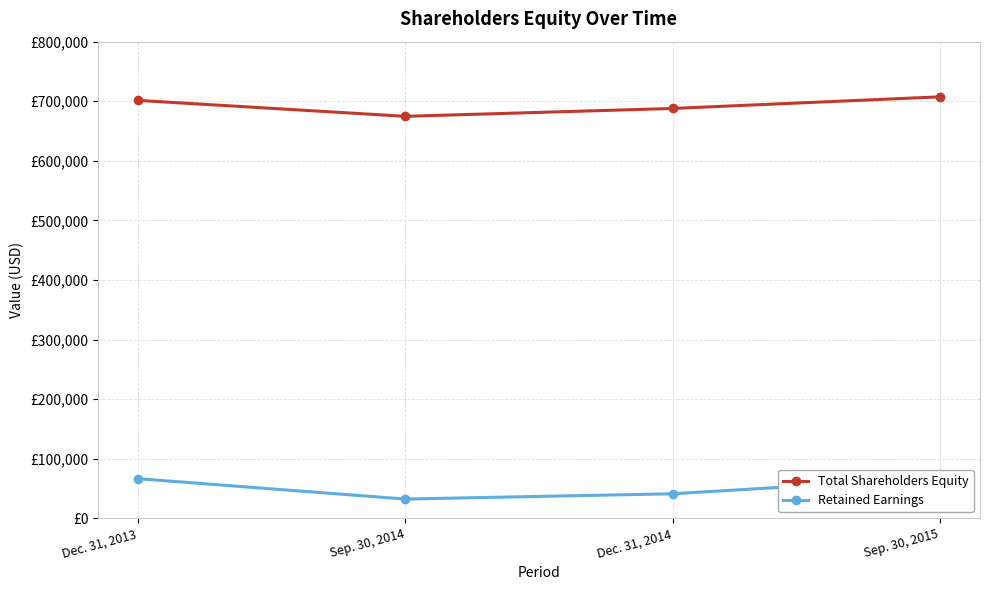

What is the difference between the maximum and second lowest values in the Retained Earnings series?

26929